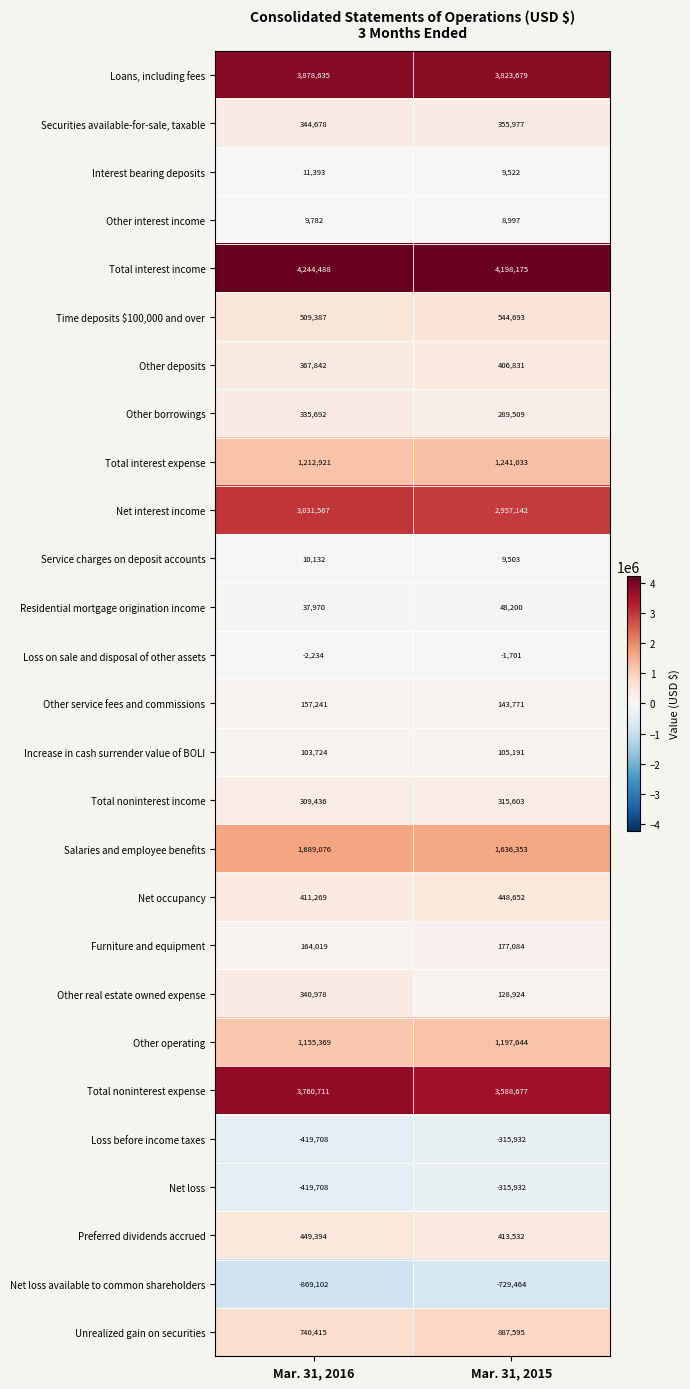

Which series has the largest total across all categories?

Total interest income